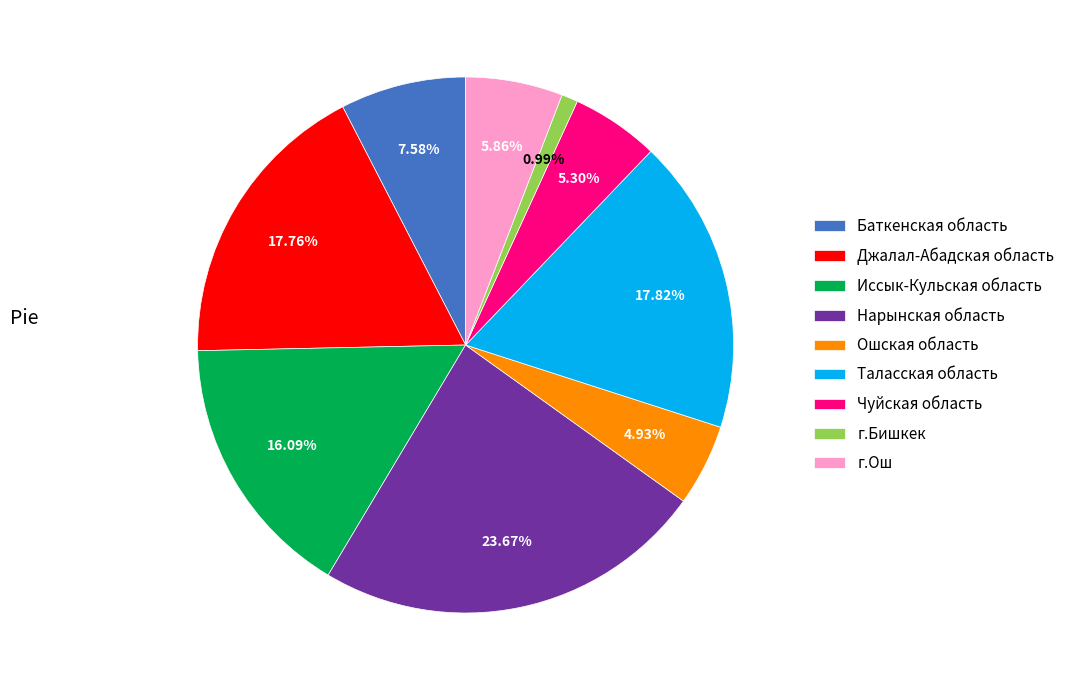

To the nearest percent, what is the difference between the Ошская область and г.Бишкек slice percentages?

4%